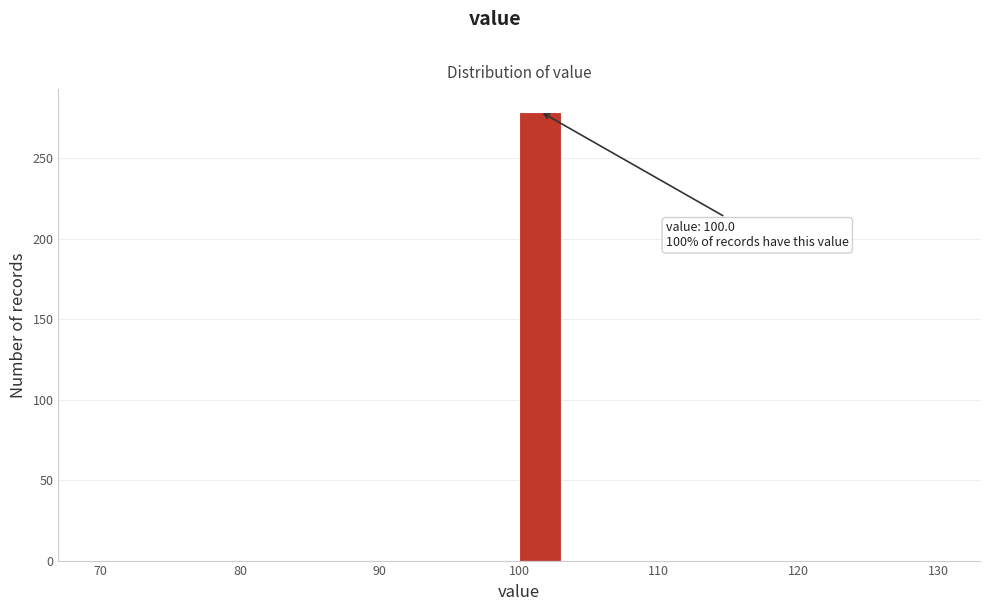

Around what value on the x-axis is the tallest bar? Give the approximate position of its centre, as read against the axis.

102